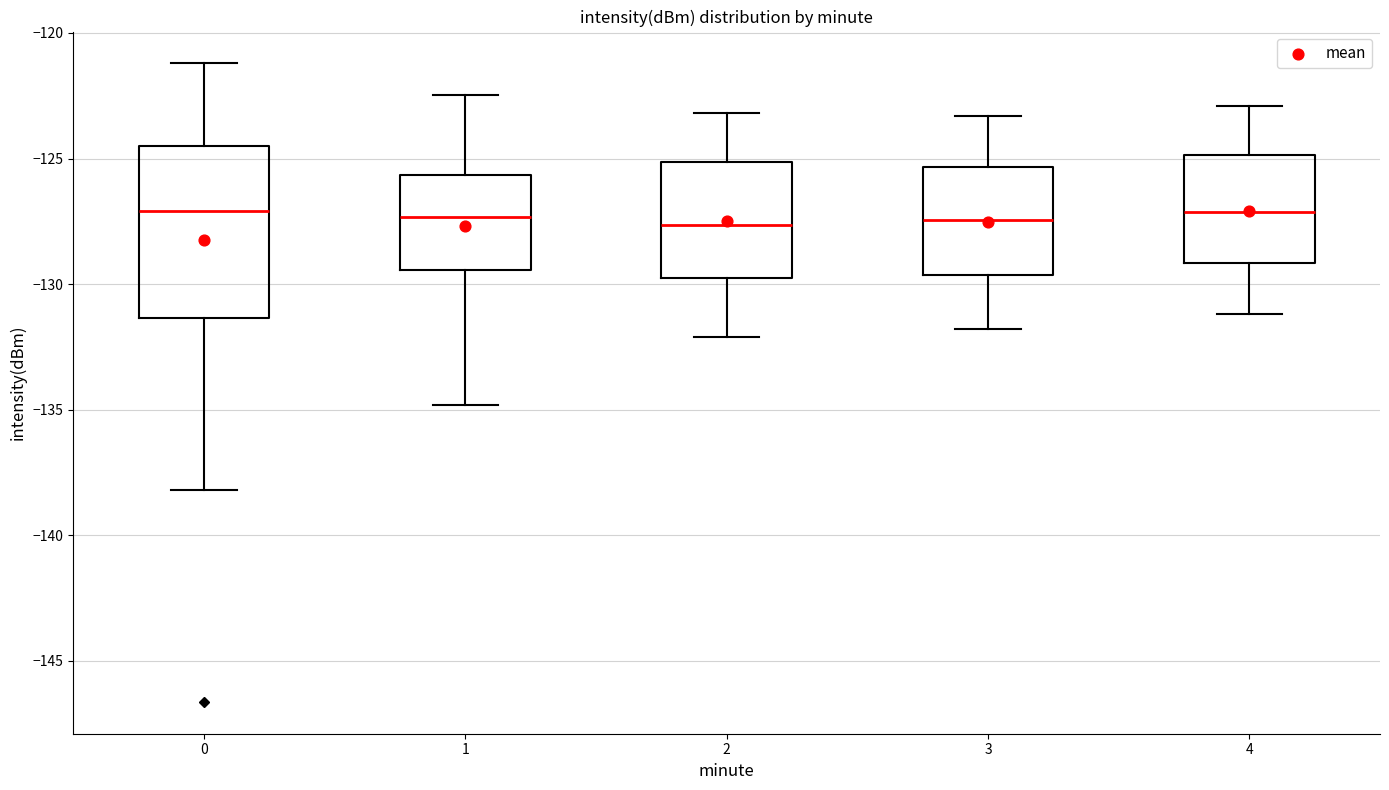

Where is the upper edge of the box at x = 4 on the y-axis? The values are not printed on the chart, so give them approximately, as read against the axis.

-125.0